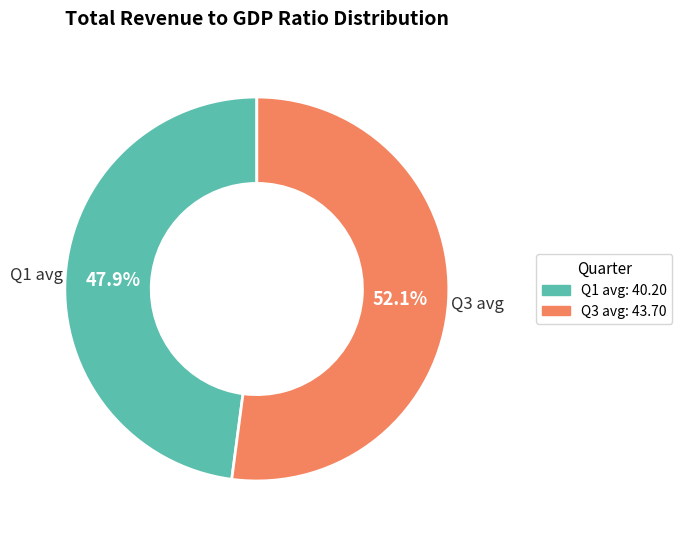

Is there a majority slice in this chart?

Yes